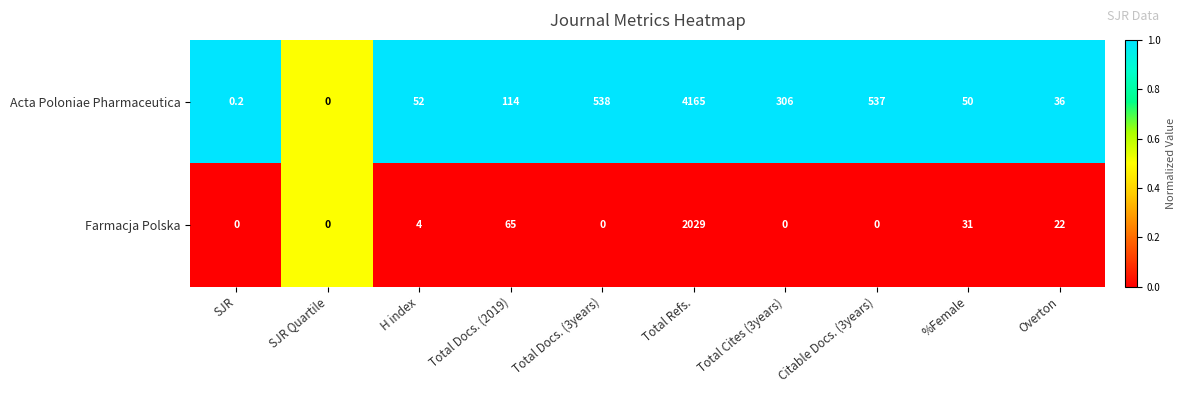

At which category is the sum across all series the highest?

Total Refs.